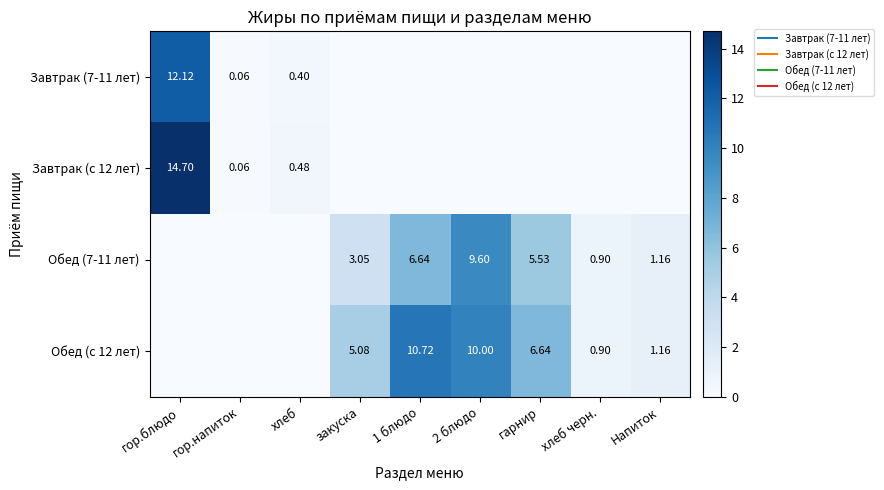

What is the difference between the maximum and minimum values in the Завтрак (с 12 лет) series?

14.7